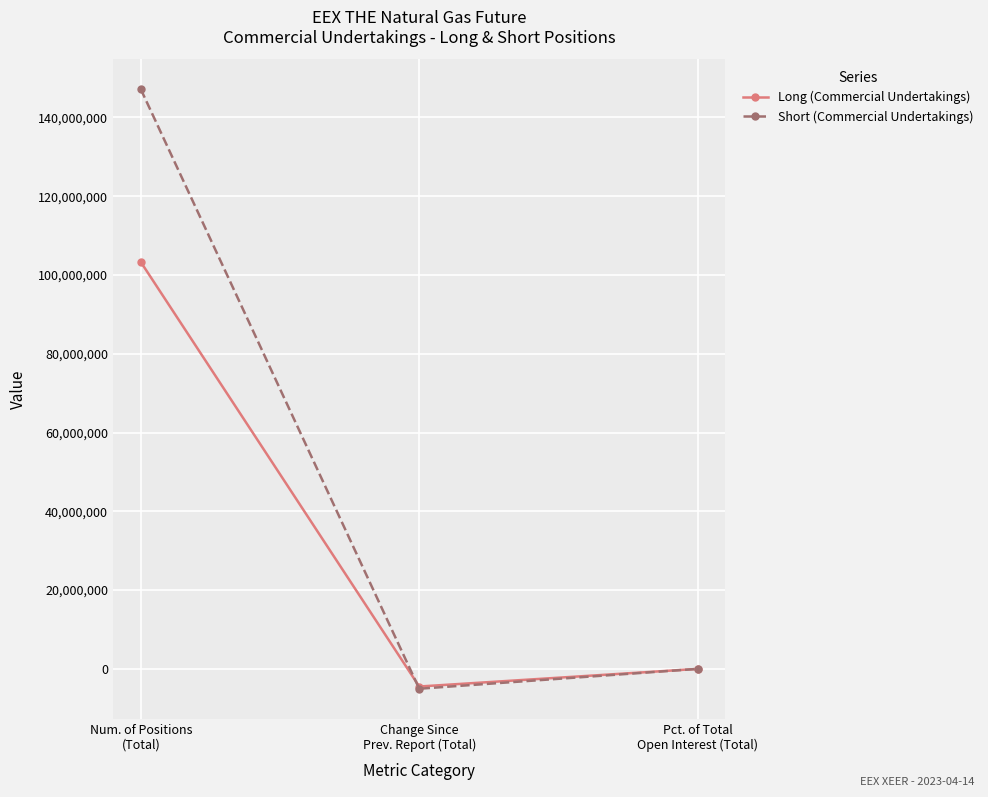

Which series has the largest range (max minus min)?

Short (Commercial Undertakings)